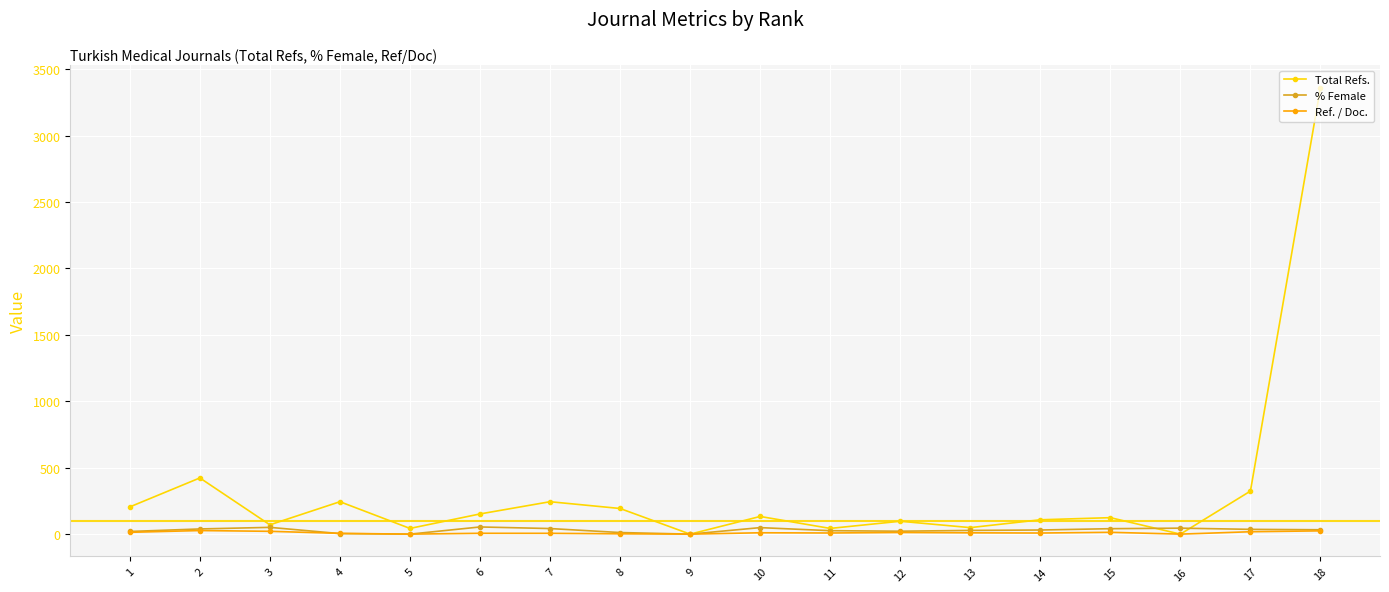

True or false: Total Refs. and % Female intersect in this chart.

True